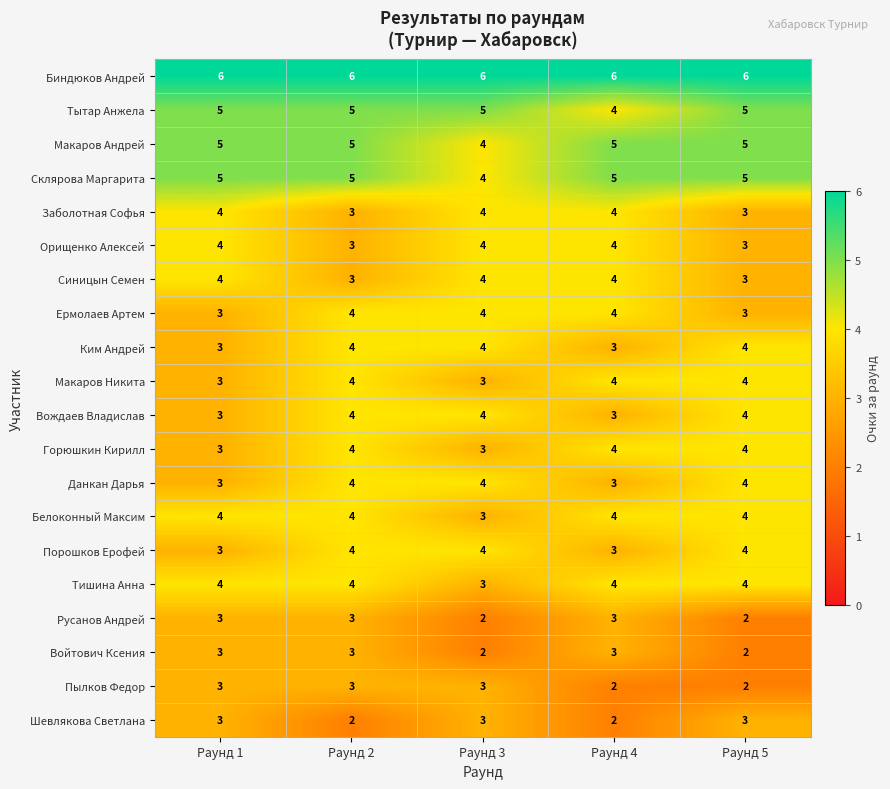

Count the number of data series in this chart.

20